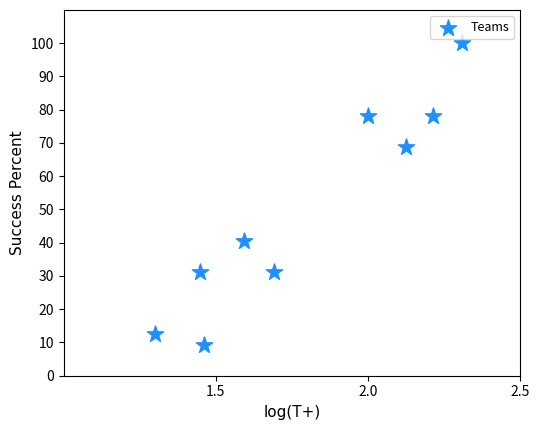

What Y value in the scatter plot is closest to 54?

40.6